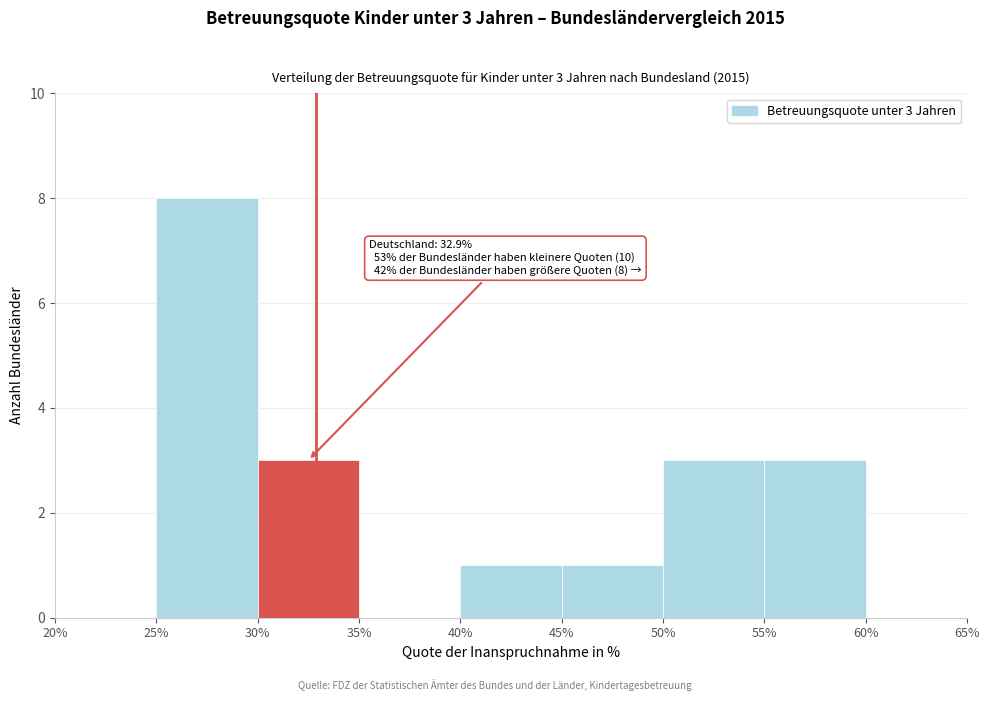

Over which range of the x-axis is the bar tallest?

25% to 30%